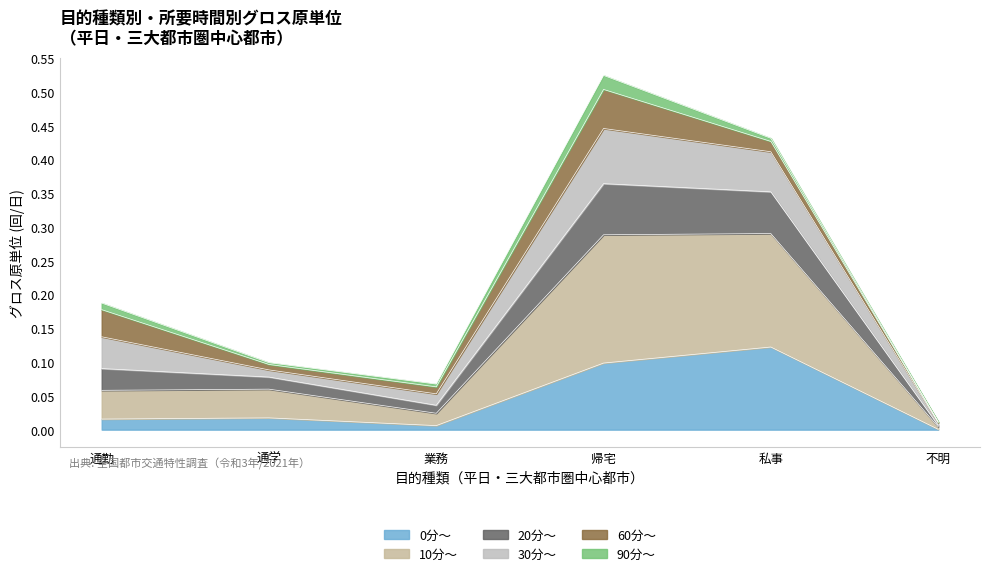

Is the value of 10分～ at 帰宅 greater than the value of 0分～ at 通勤?

Yes